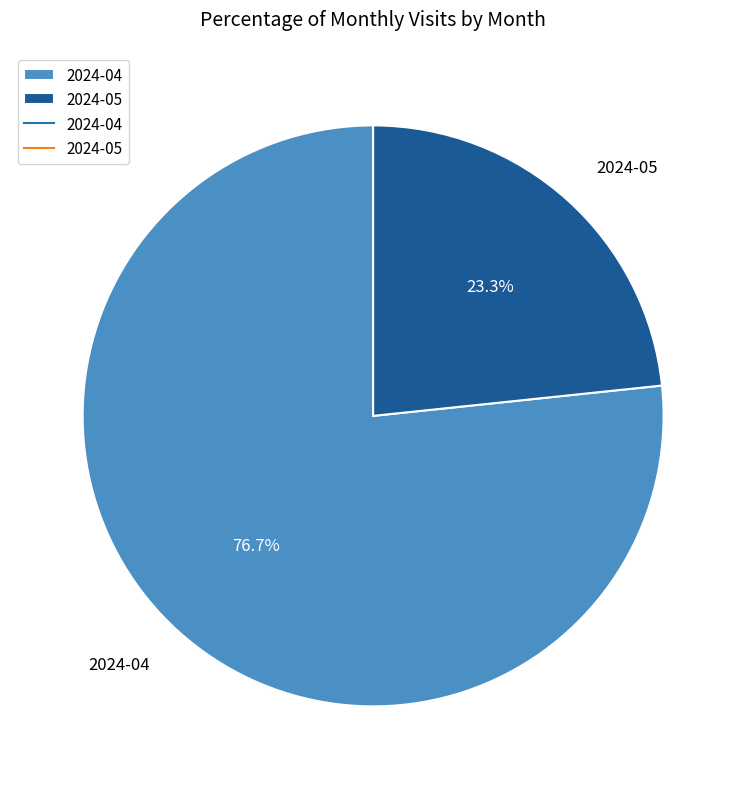

Does 2024-05 represent more than half of the total?

No